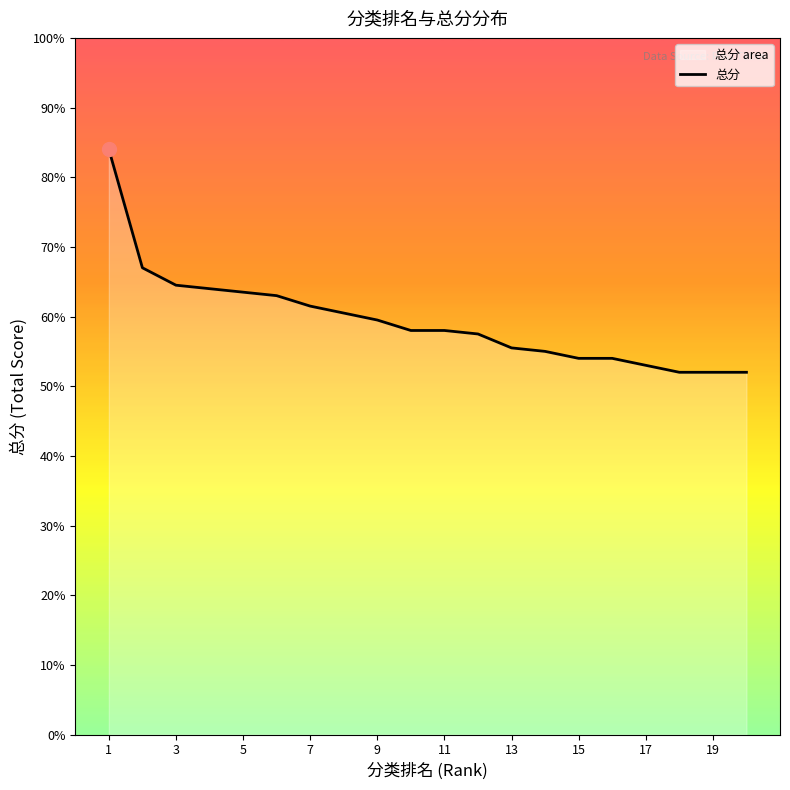

What is the sum of all values?

1188.5